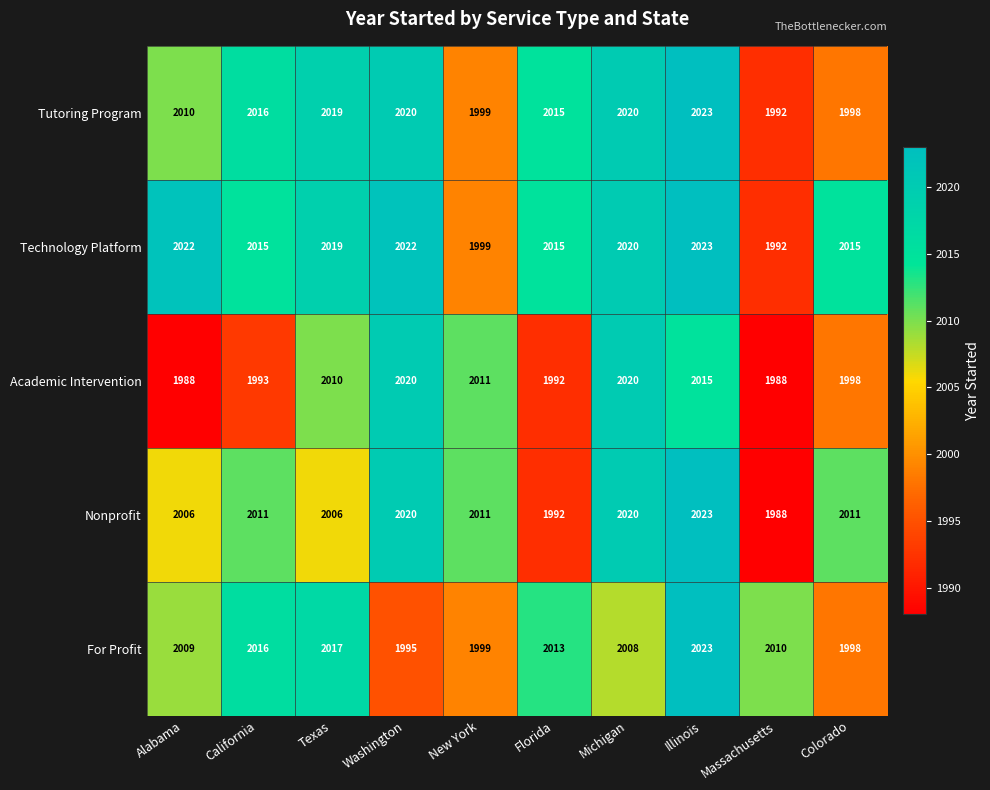

What is the spread (max minus min) of values at Alabama?

34